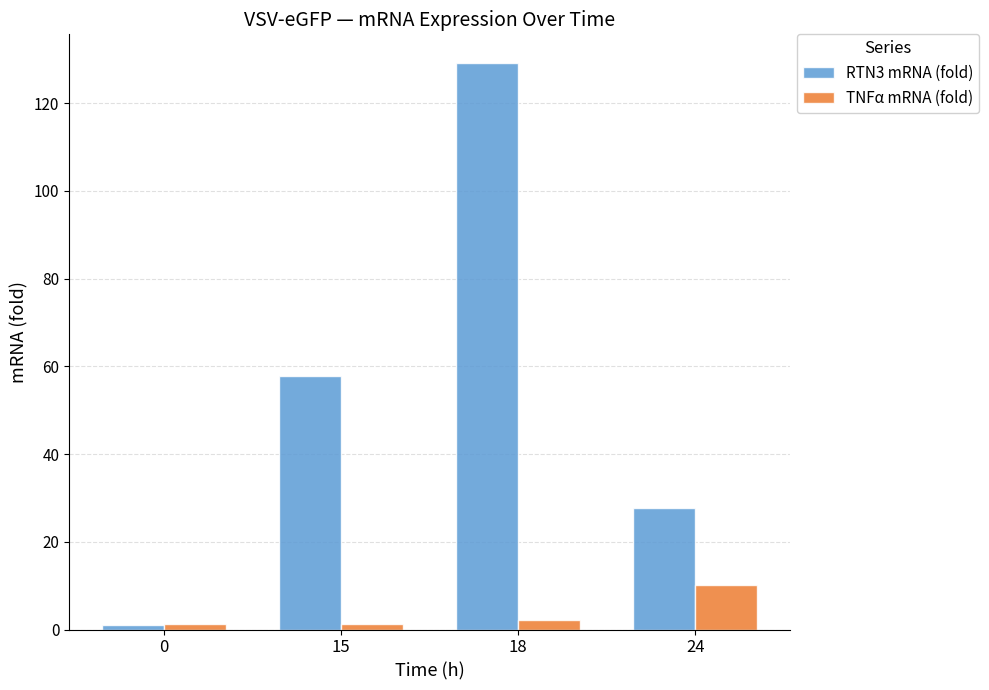

Rank the categories by RTN3 mRNA (fold) value from highest to lowest.

18, 15, 24, 0